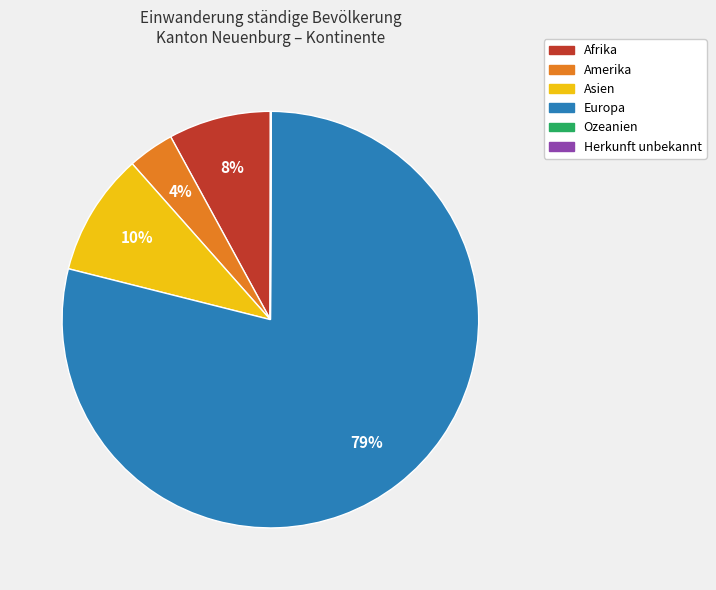

Is there a majority slice in this chart?

Yes